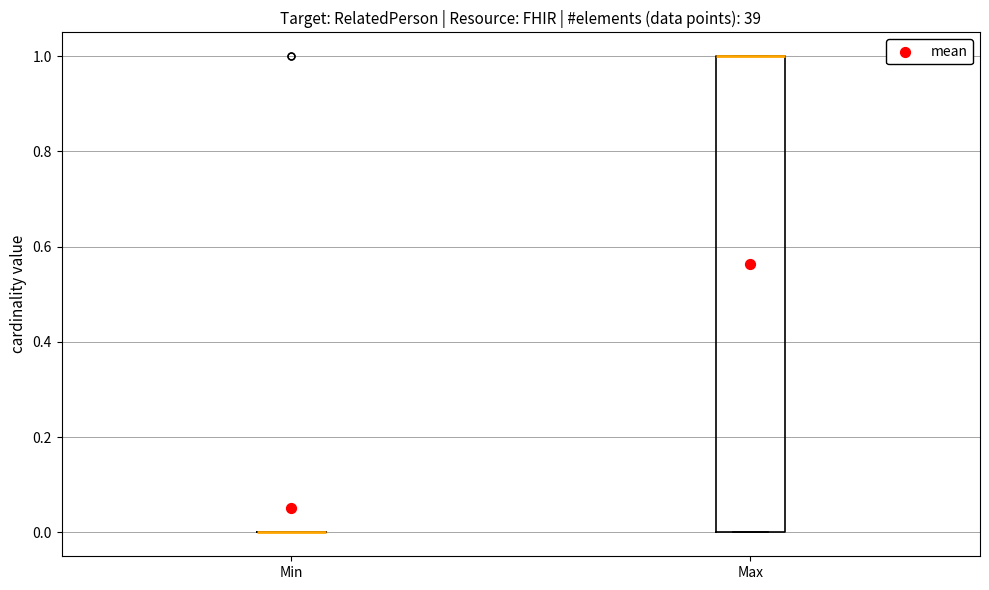

Reading left to right, read every box against the y-axis: the position of its median line, the range the box covers, and the ends of its whiskers. The values are not printed on the chart, so give them approximately, as read against the axis.

Min: box collapsed to a line at 0, whiskers 0 to 0
Max: median 1 (drawn on the box's upper edge), box 0 to 1, whiskers 0 to 1